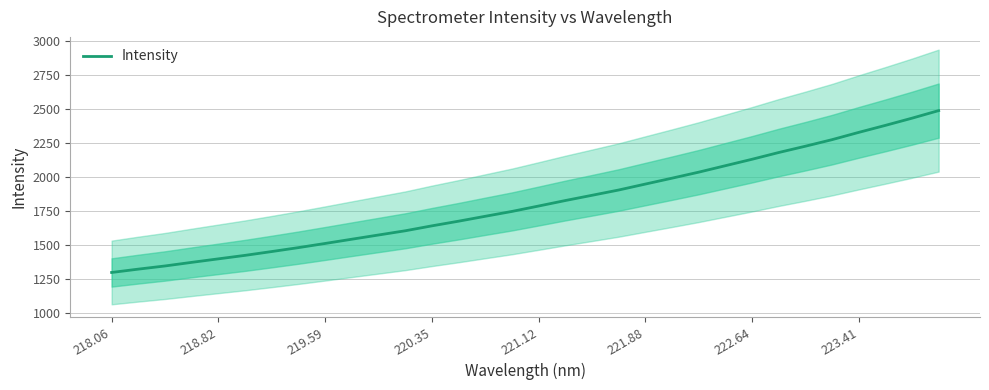

At which category does the chart reach its minimum across all series?

218.06